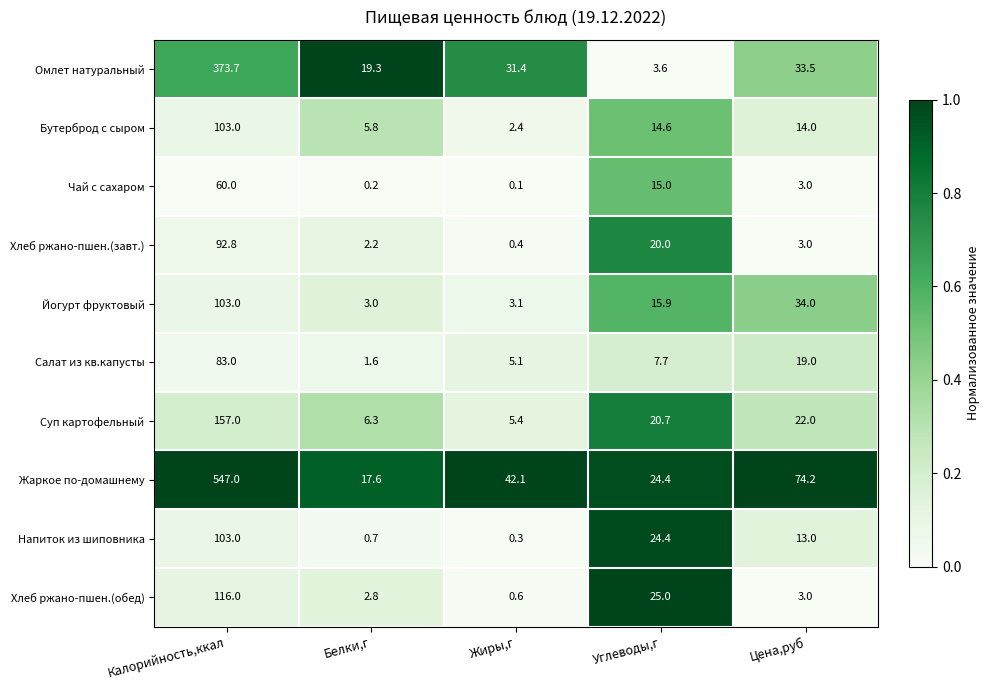

What is the difference between the Жаркое по-домашнему values at Белки,г and Калорийность,ккал?

529.4